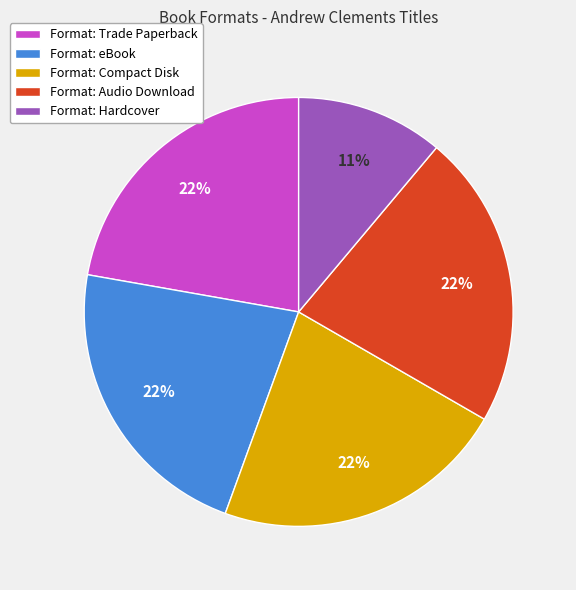

Does any single category account for the majority?

No